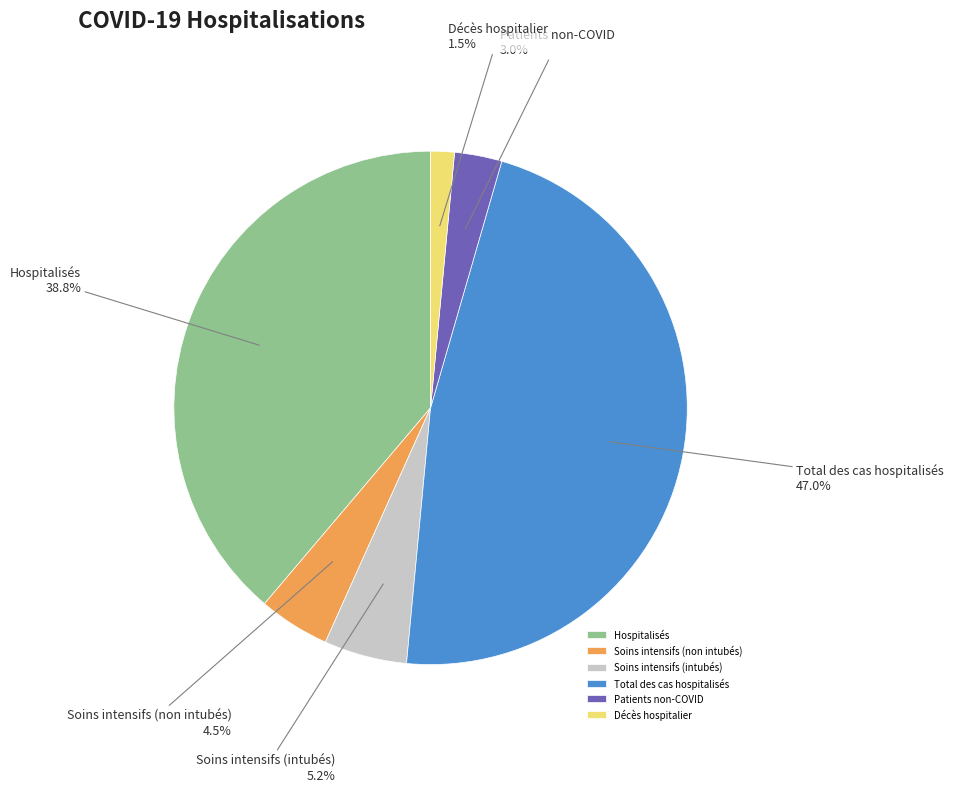

How many slices are in this pie chart?

6